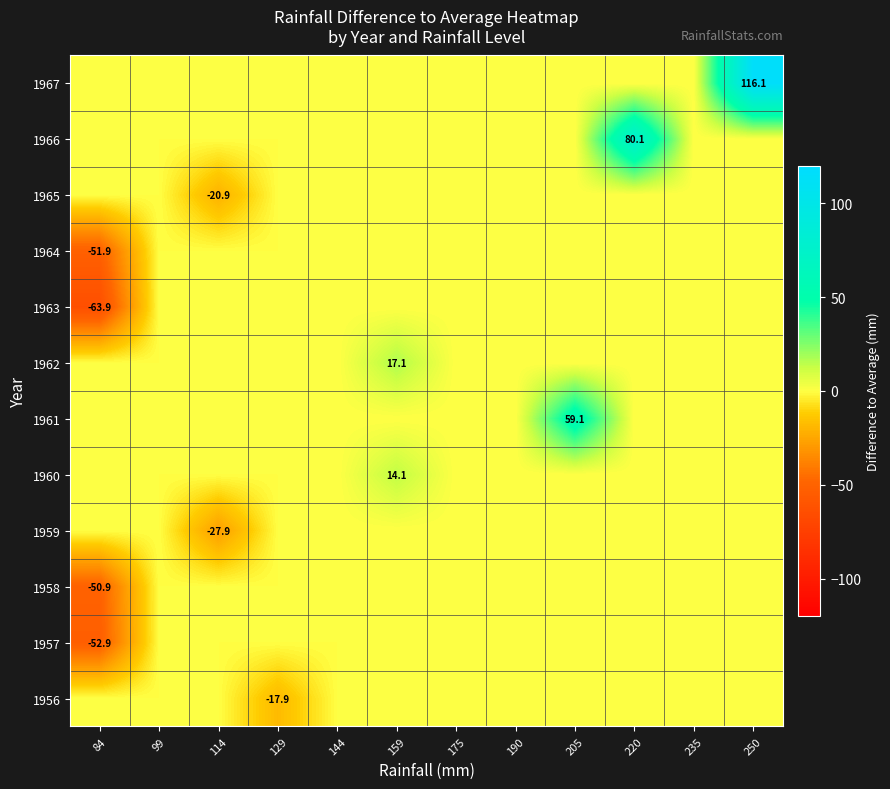

Which series has the largest range (max minus min)?

1967